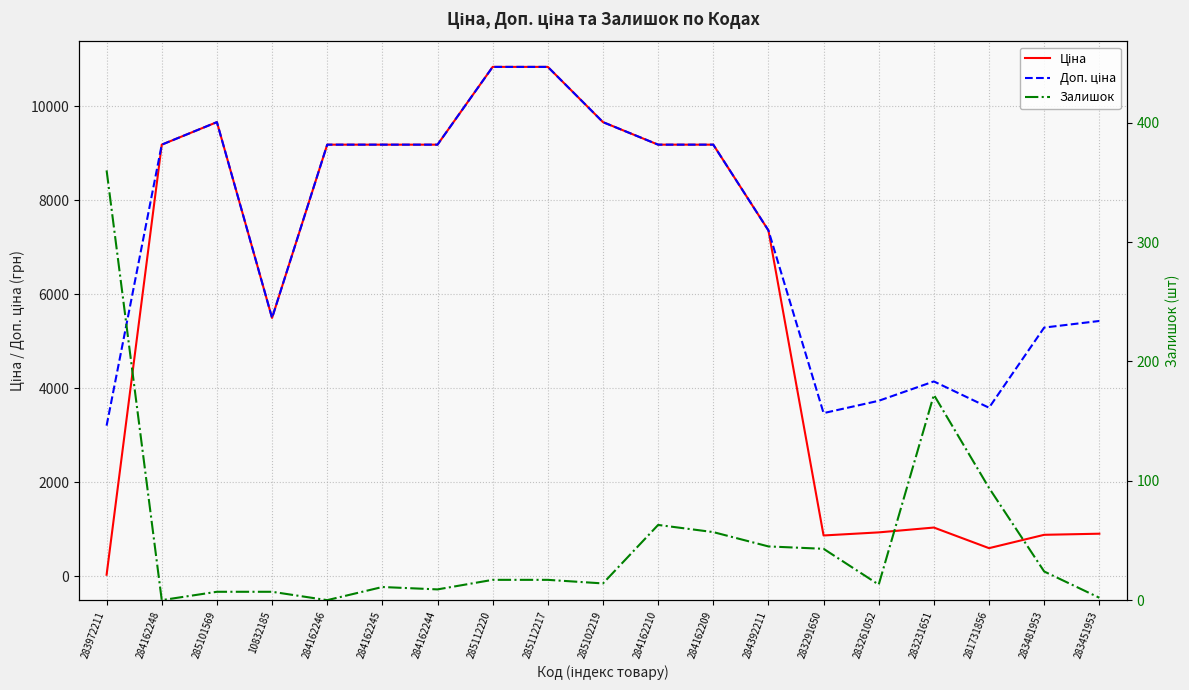

True or false: Залишок has a value of 10.7 at 285112220.

False